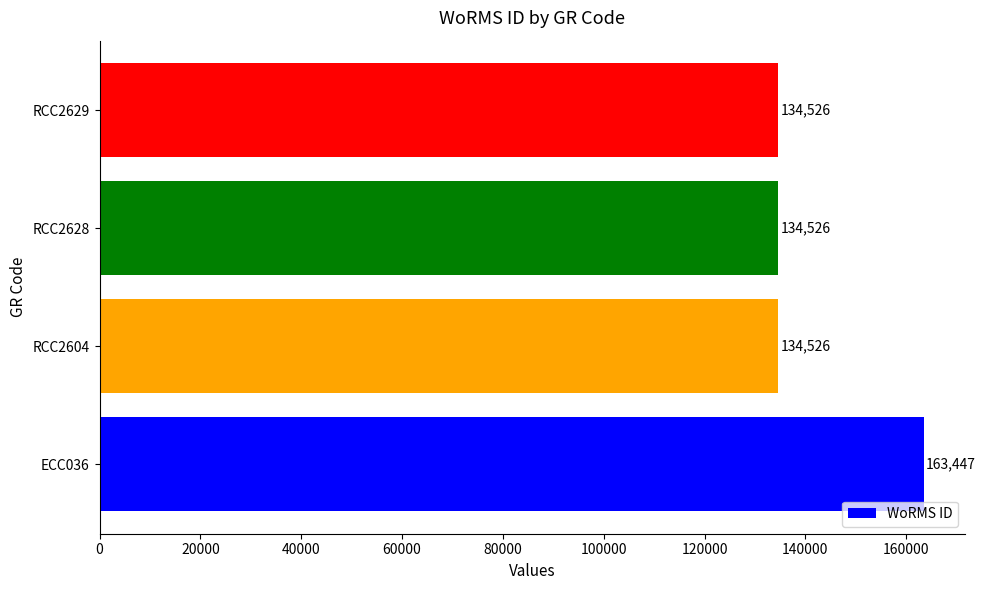

Is it true that the value at ECC036 is 98764?

False